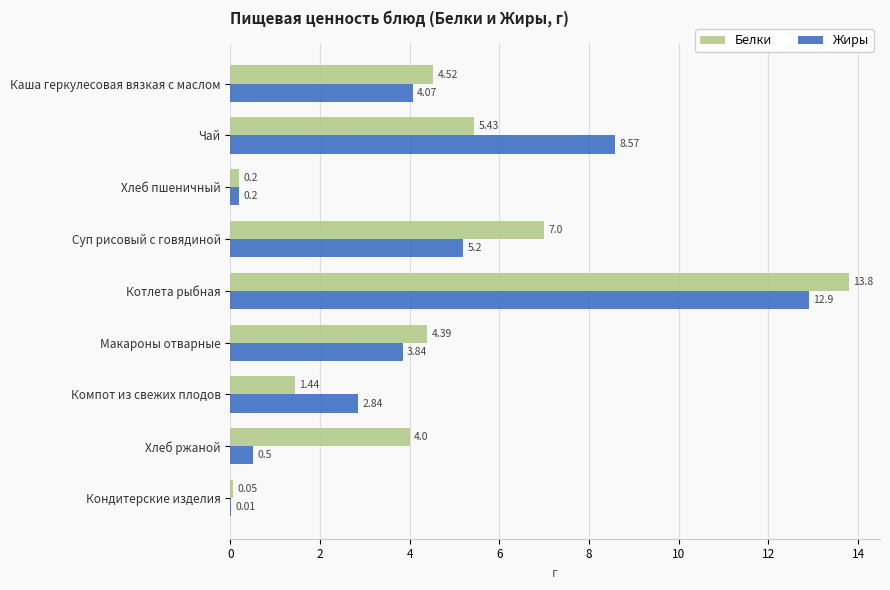

At which label does Жиры reach its peak?

Котлета рыбная